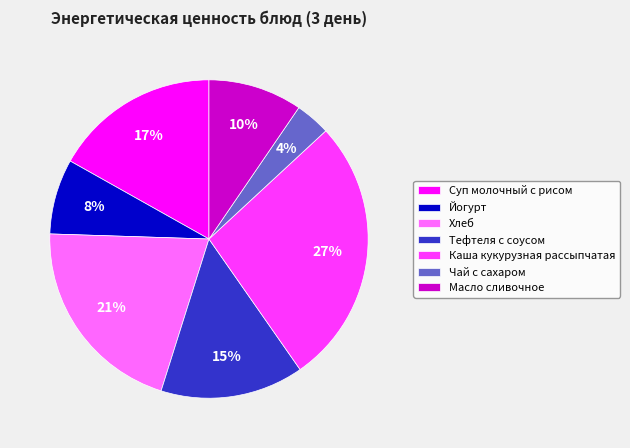

How many segments does this pie chart have?

7